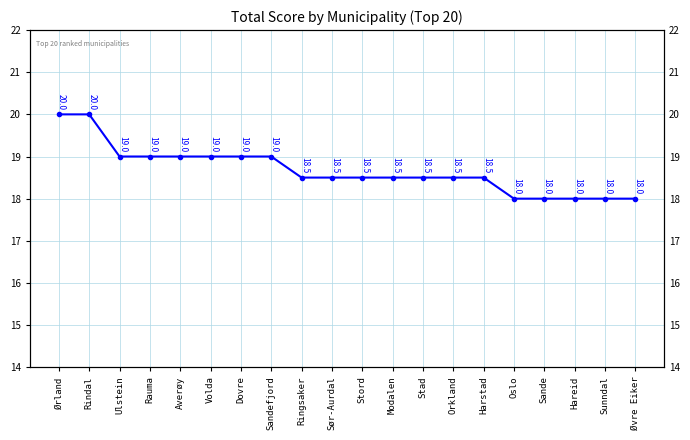

At which label is the value closest to 19?

Ulstein